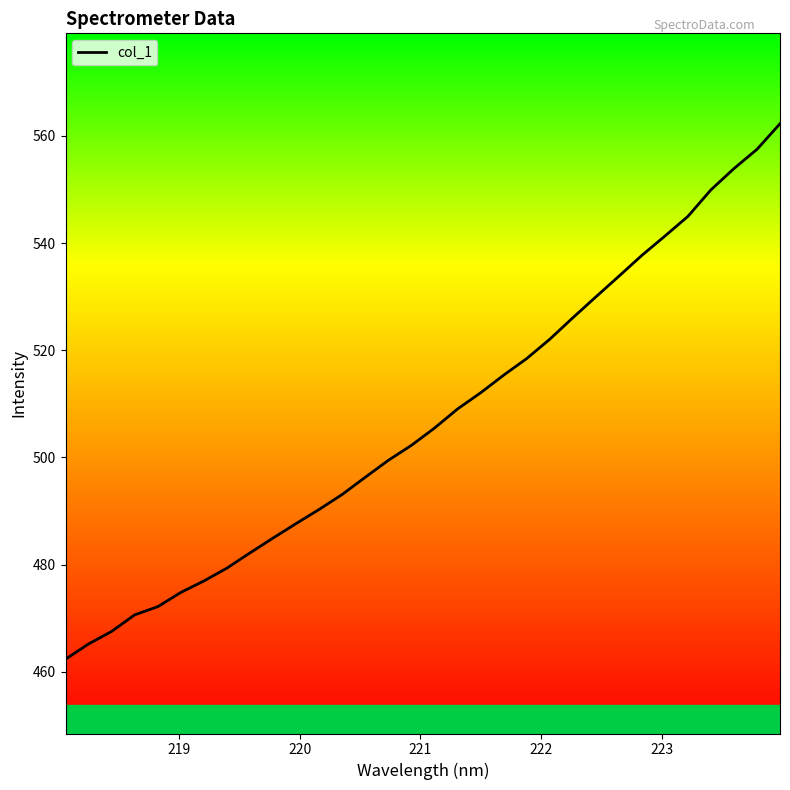

What is the difference between the maximum and minimum values?

99.9